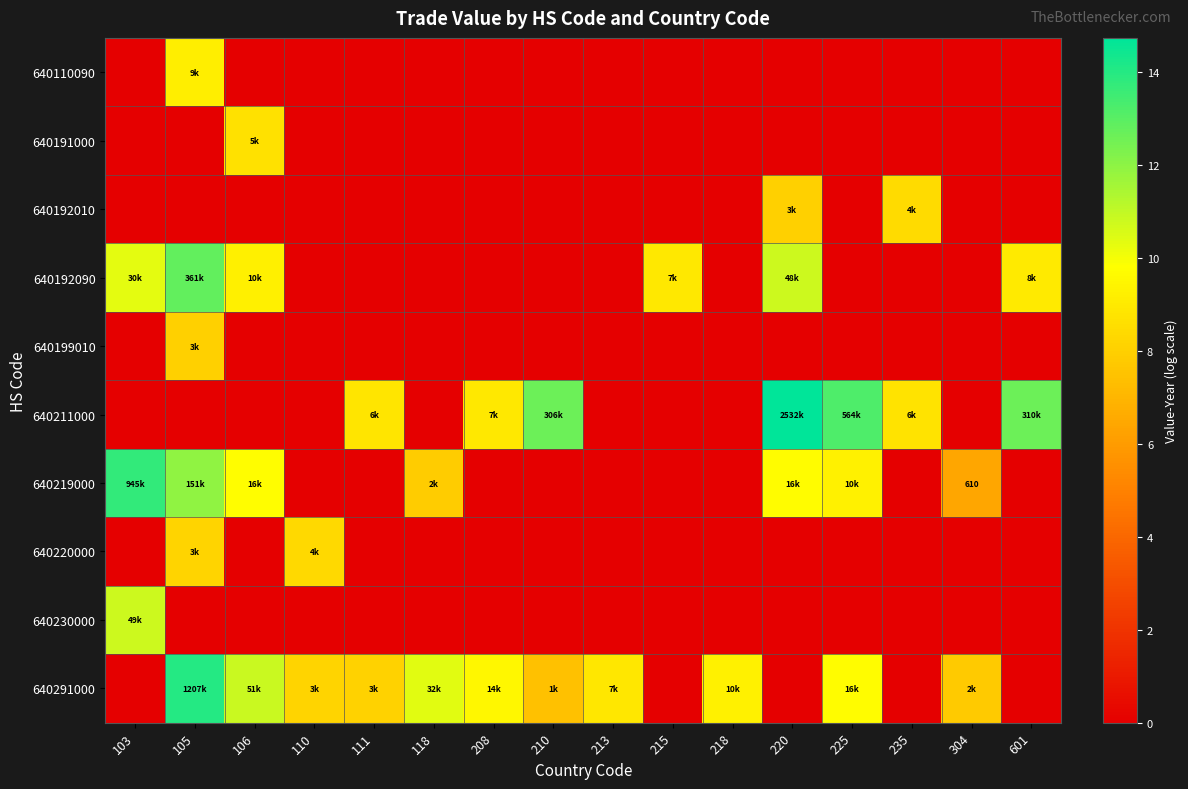

True or false: 640192090 has a value of 0.0 at 218.

True